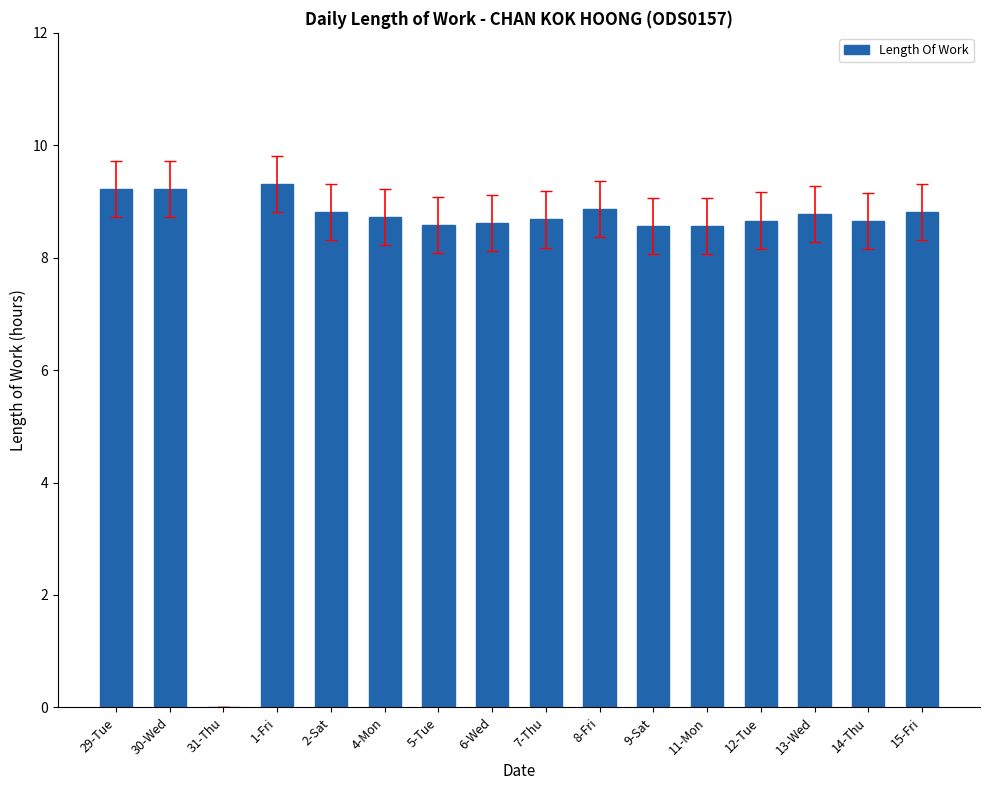

What is the change in value from 30-Wed to 12-Tue?

-0.6